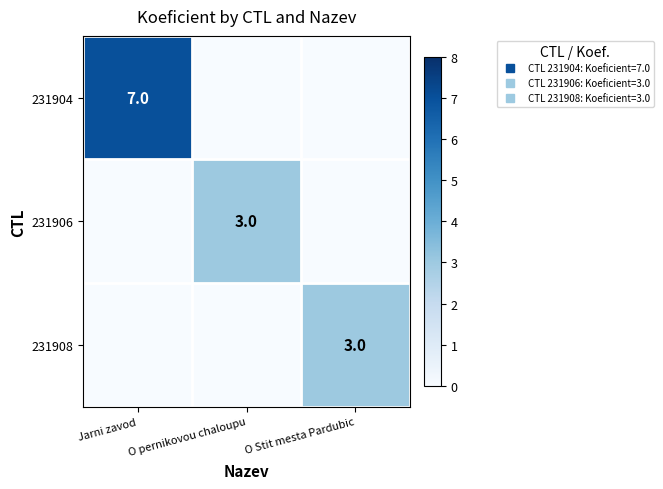

What is the maximum value shown in the chart?

7